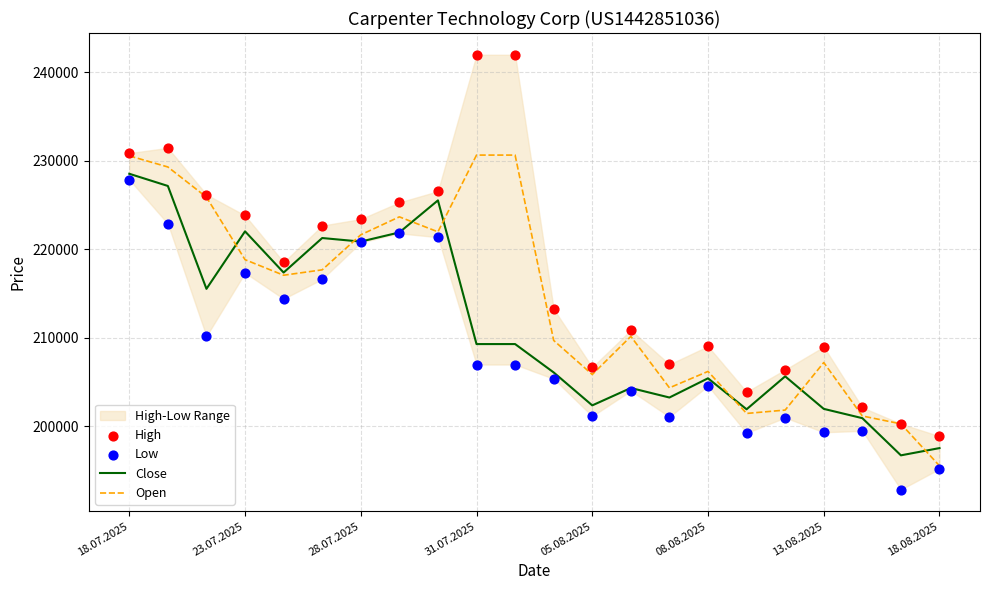

Which series has the largest Y range (max minus min)?

High